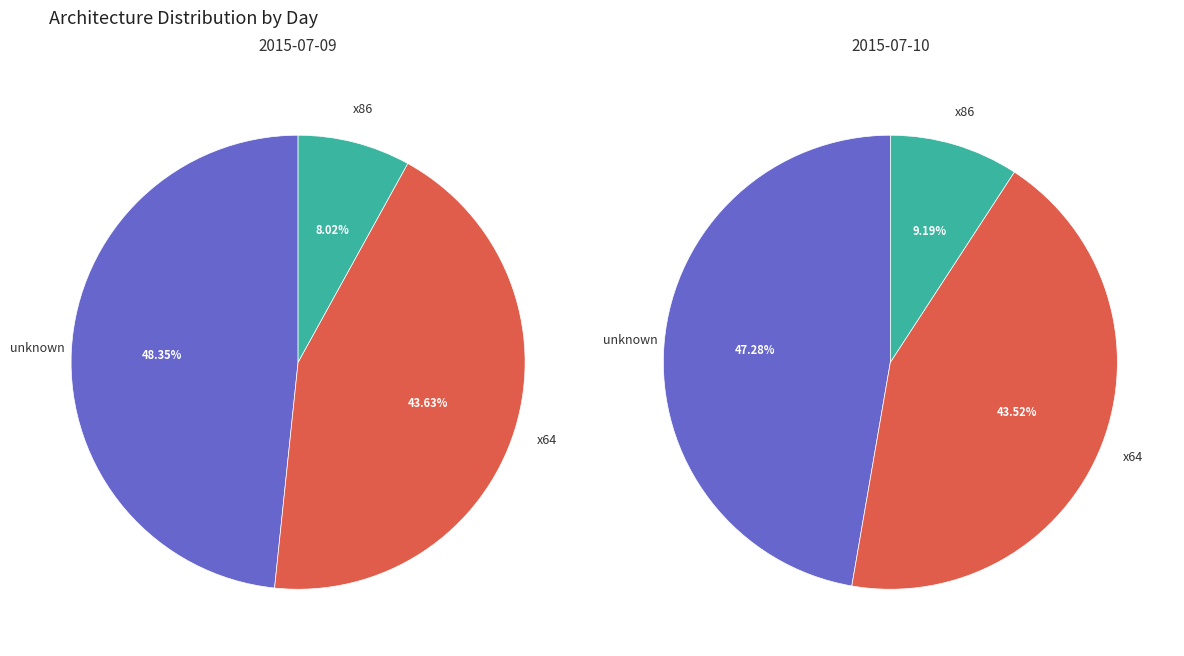

Rank the categories by values_left value from lowest to highest.

x86, x64, unknown